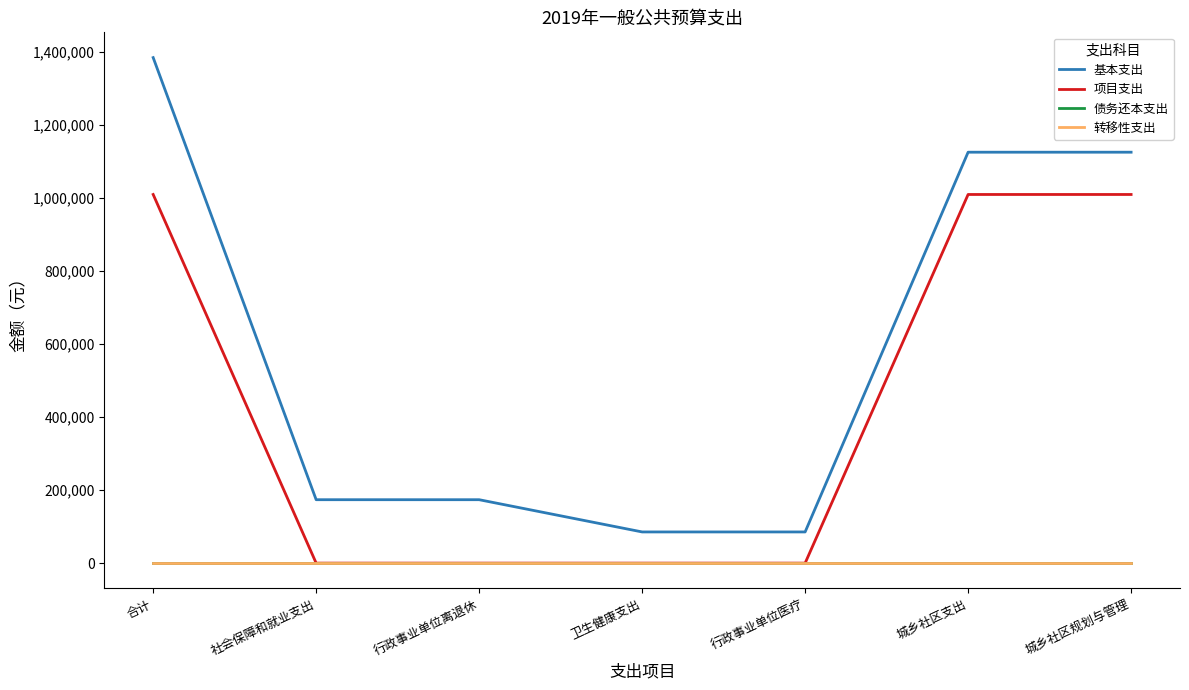

Does the chart have visible grid lines?

No